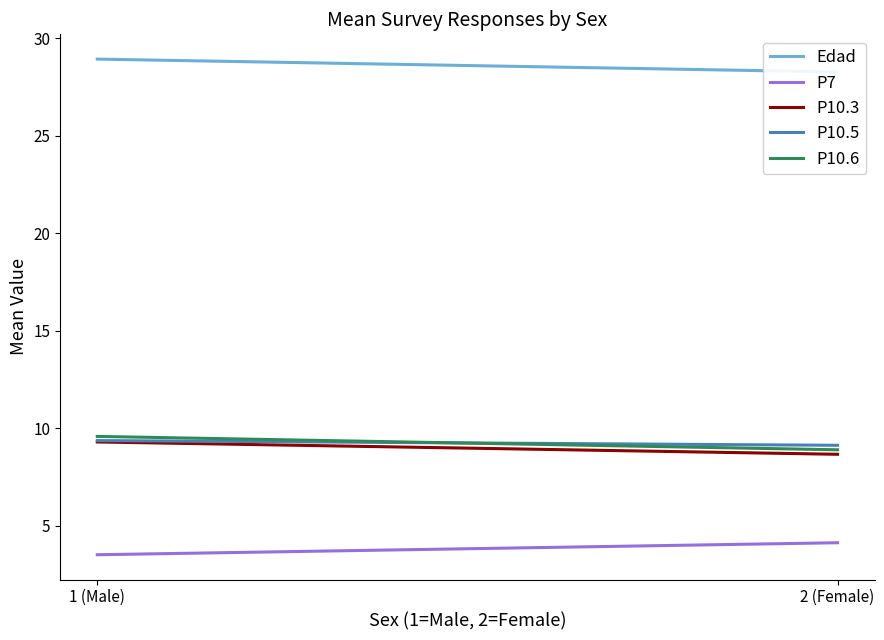

At how many categories does at least one series exceed 23?

2